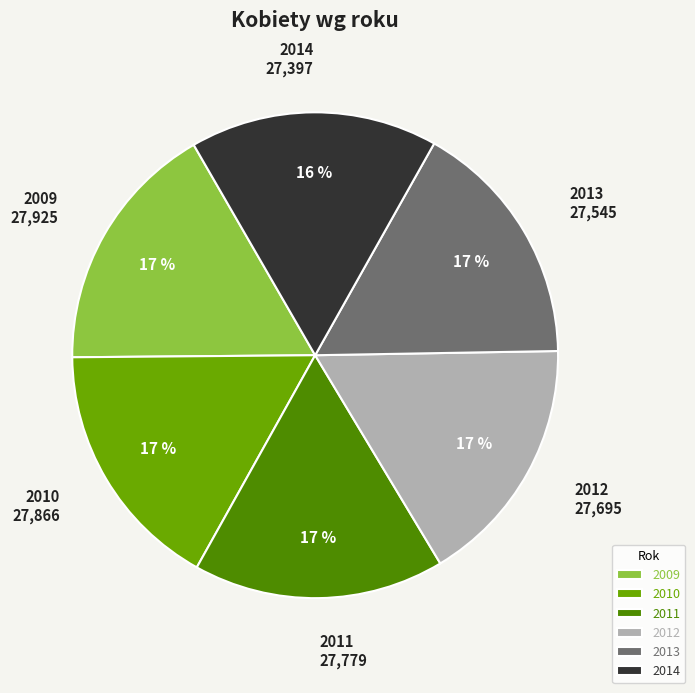

Is there a majority slice in this chart?

No